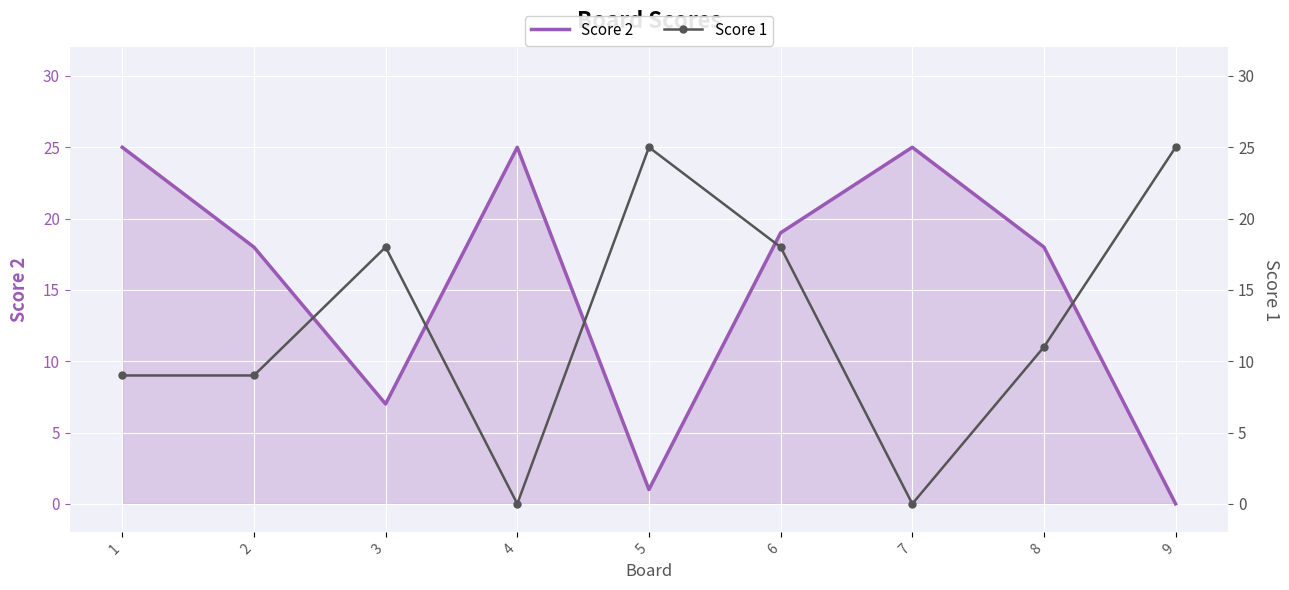

Rank the series at 6 from lowest to highest value.

Score 1, Score 2